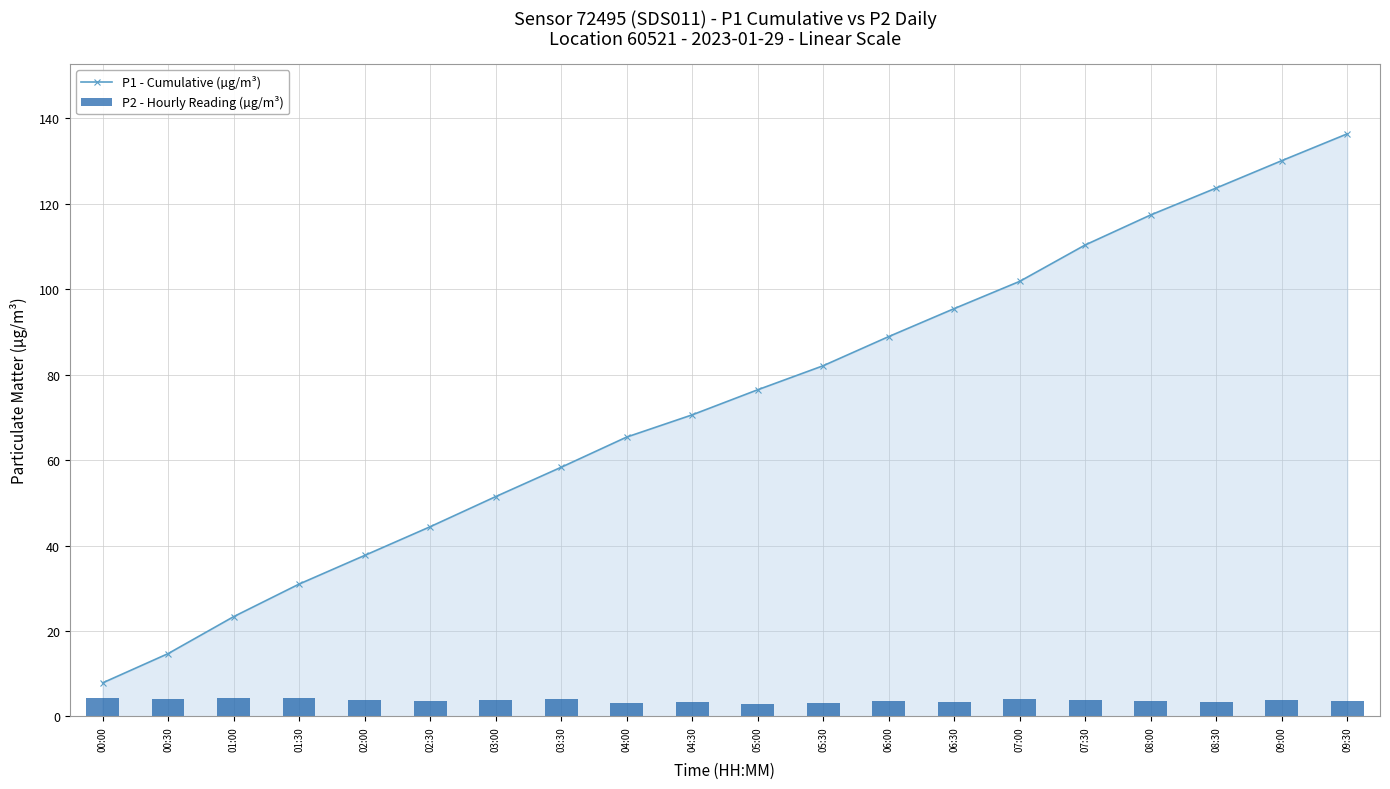

What is the difference between the maximum and second lowest values in the P2 - Hourly Reading (µg/m³) series?

1.2